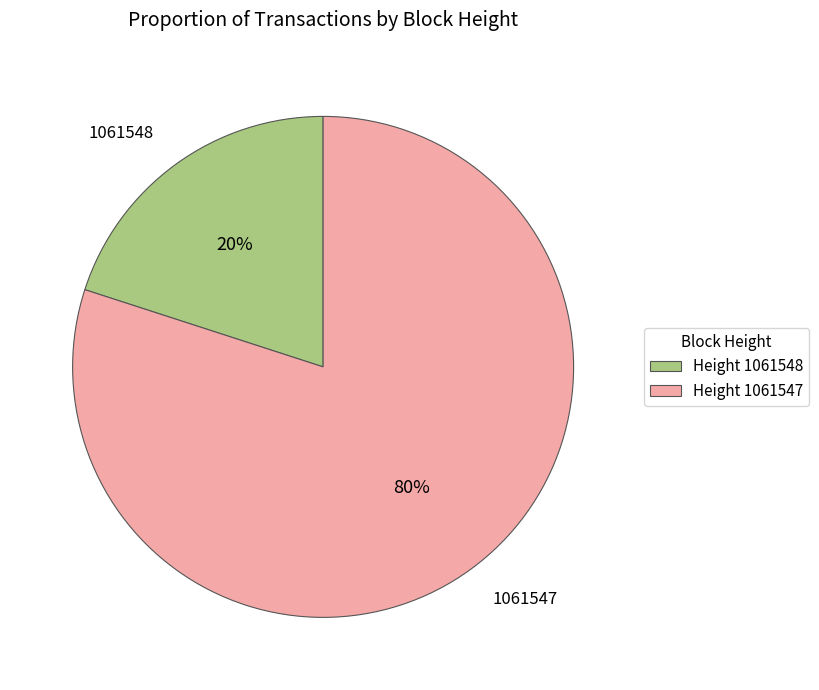

Which category accounts for the majority?

Height 1061547